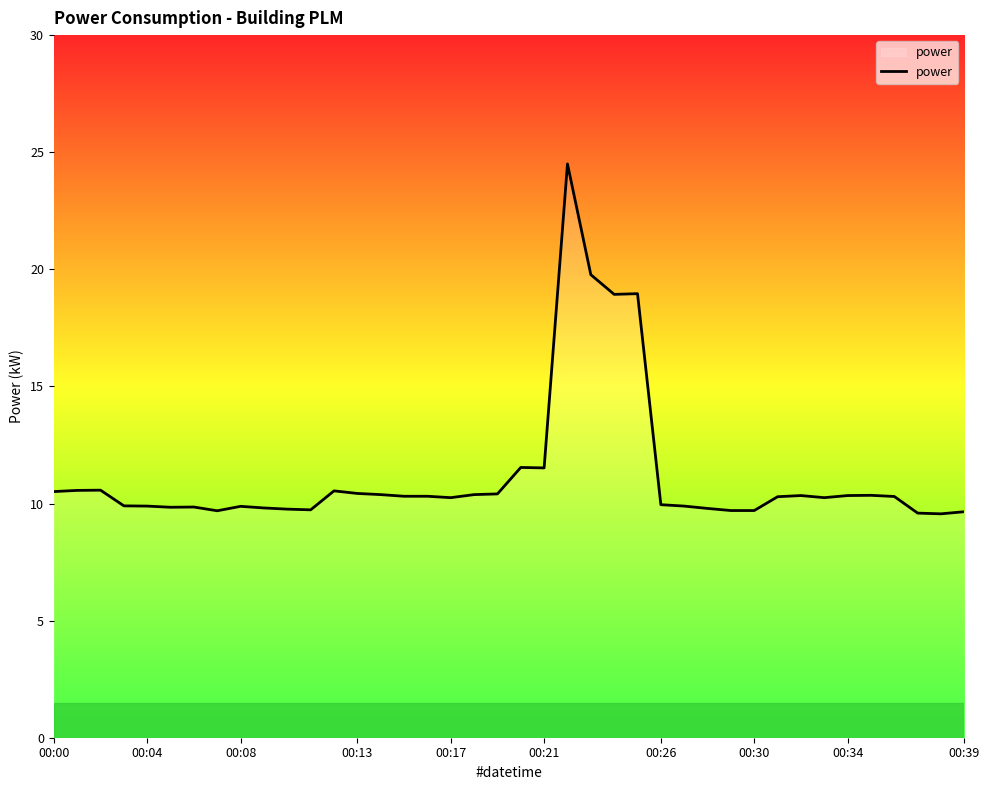

What is the smallest value displayed?

9.6